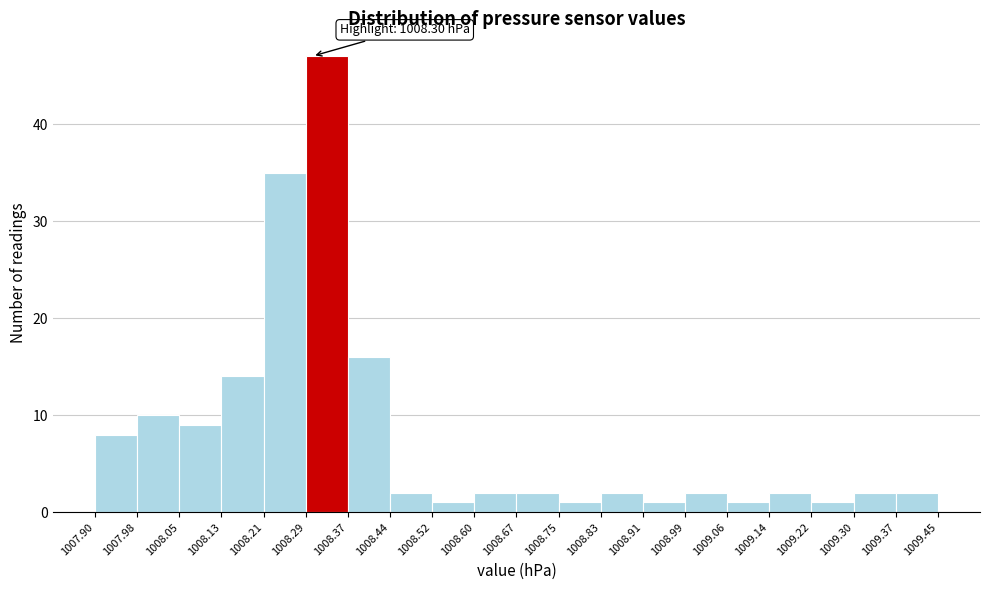

Which range on the x-axis has the tallest bar?

1008.29 to 1008.37